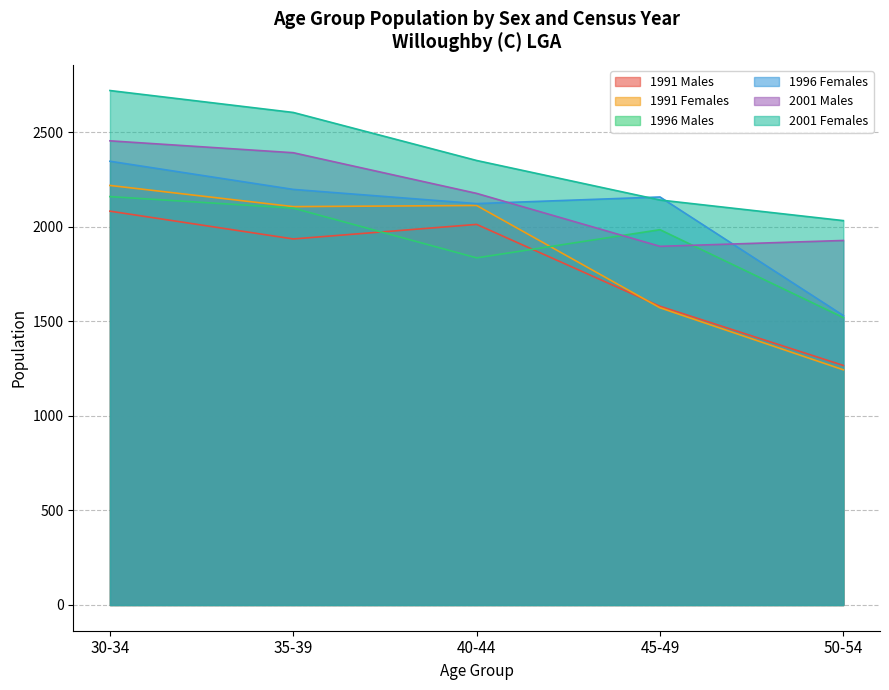

How many values in the 1991 Males series are below 1936?

2